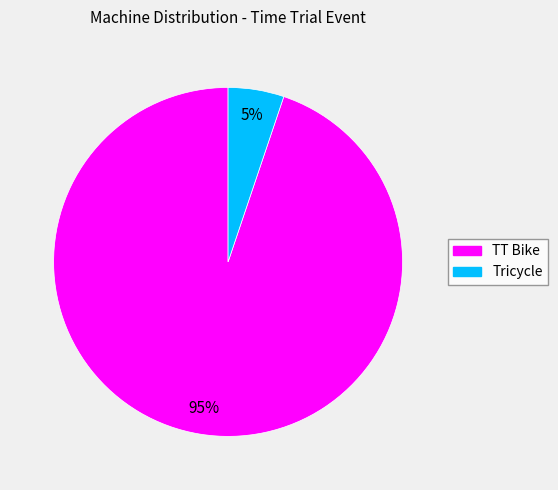

What percentage is the Tricycle slice, to the nearest percent?

5%